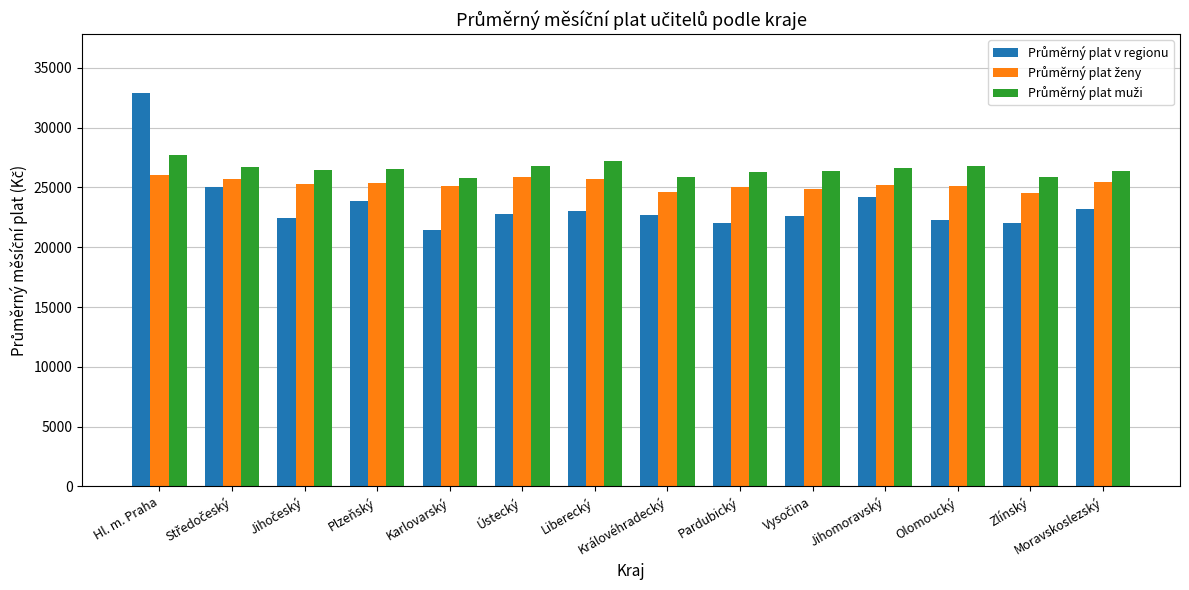

What is the total value across all series at Jihomoravský?

75970.8